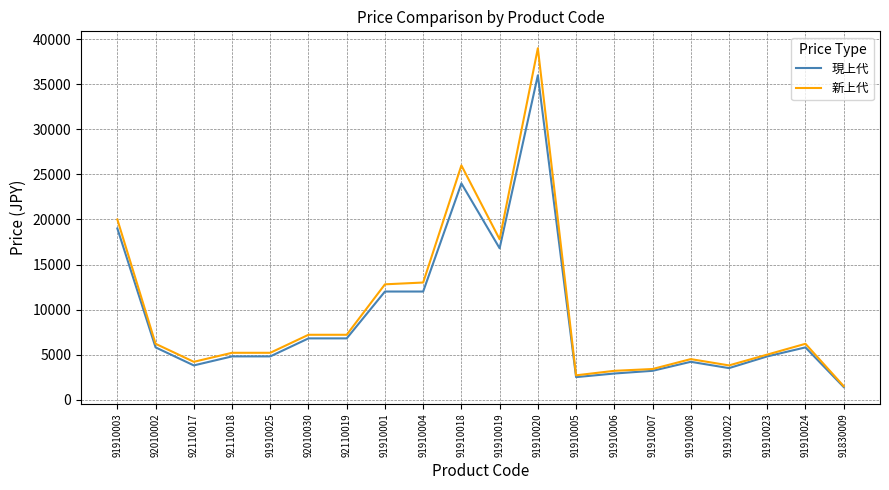

List the series in order of their peak value, highest first.

新上代, 現上代